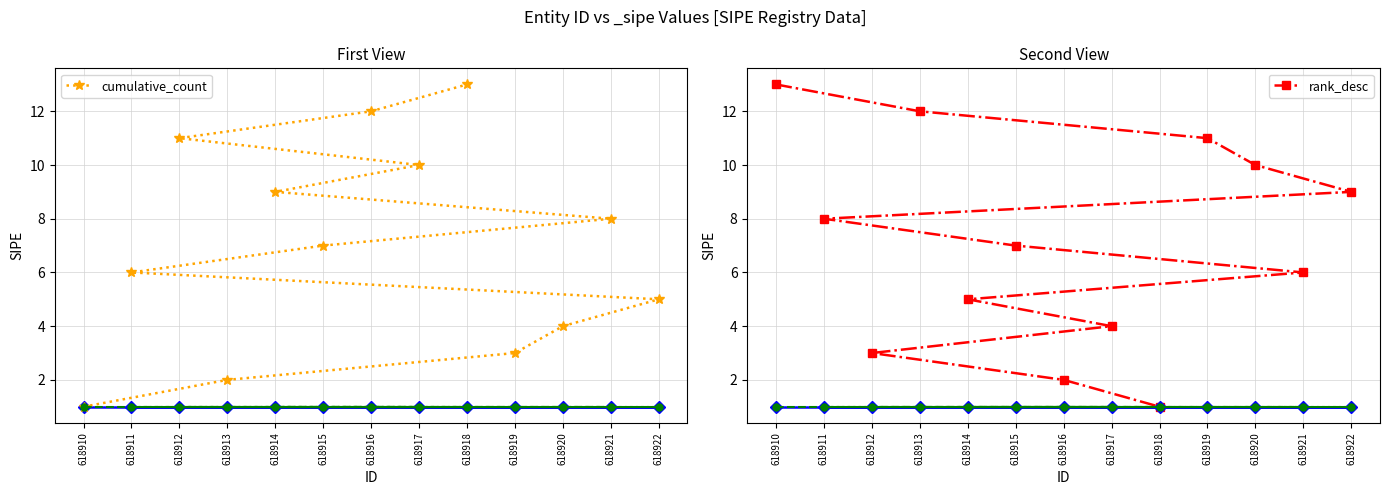

Count the number of categories in the chart.

13